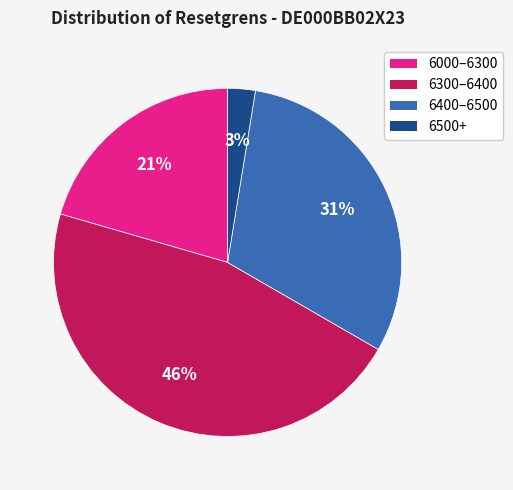

Is there a majority slice in this chart?

No